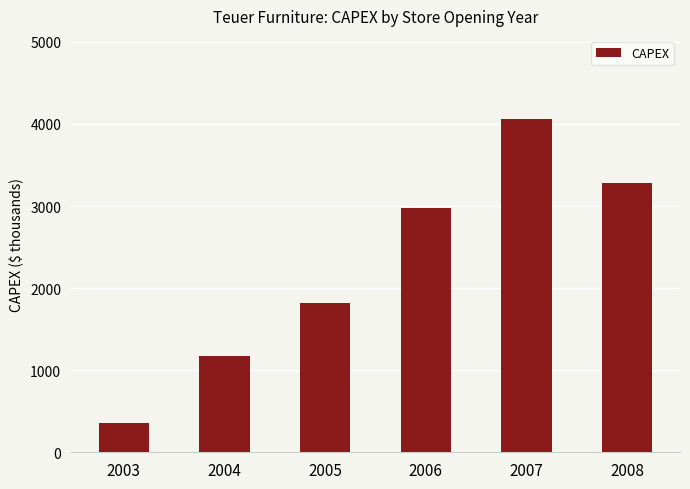

What is the sum of all values?

13652.9